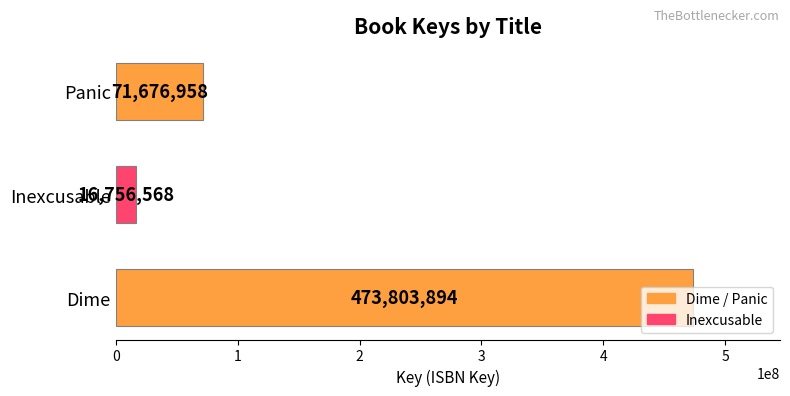

True or false: the data shows 71676958 at Panic.

True